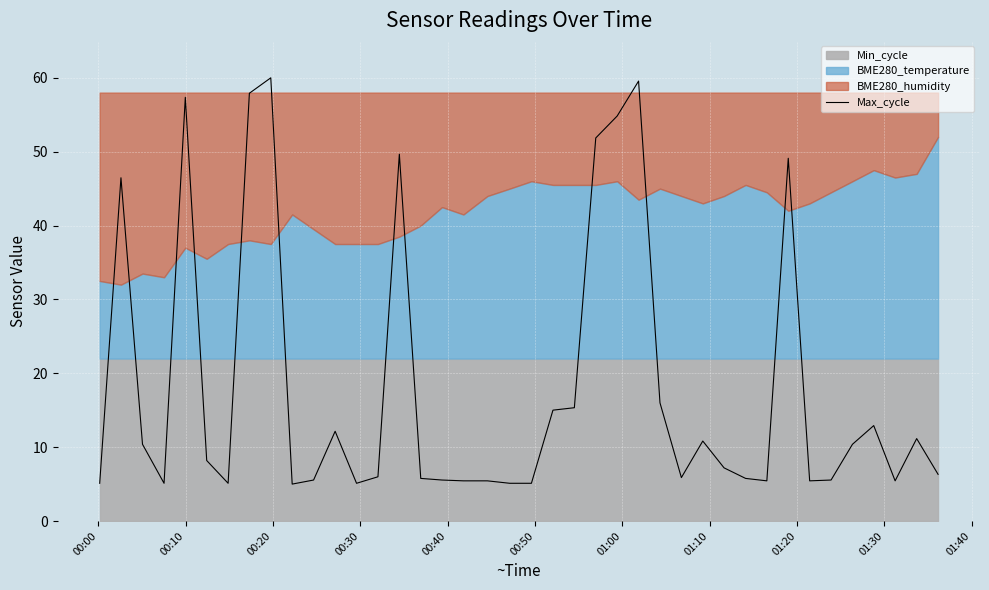

What is the minimum value for Max_cycle?

5.0